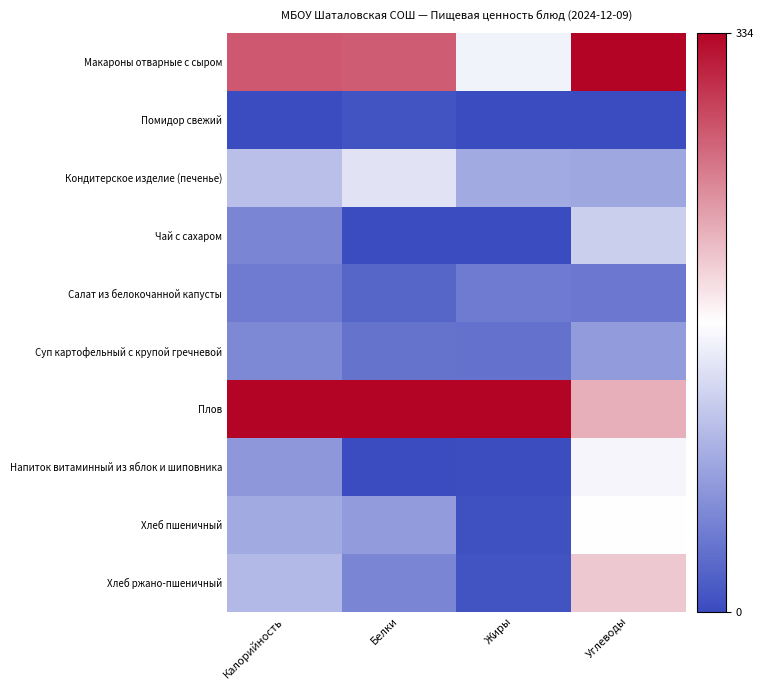

Rank the series at Жиры from lowest to highest value.

Чай с сахаром, Помидор свежий, Напиток витаминный из яблок и шиповника, Хлеб пшеничный, Хлеб ржано-пшеничный, Суп картофельный с крупой гречневой, Салат из белокочанной капусты, Кондитерское изделие (печенье), Макароны отварные с сыром, Плов